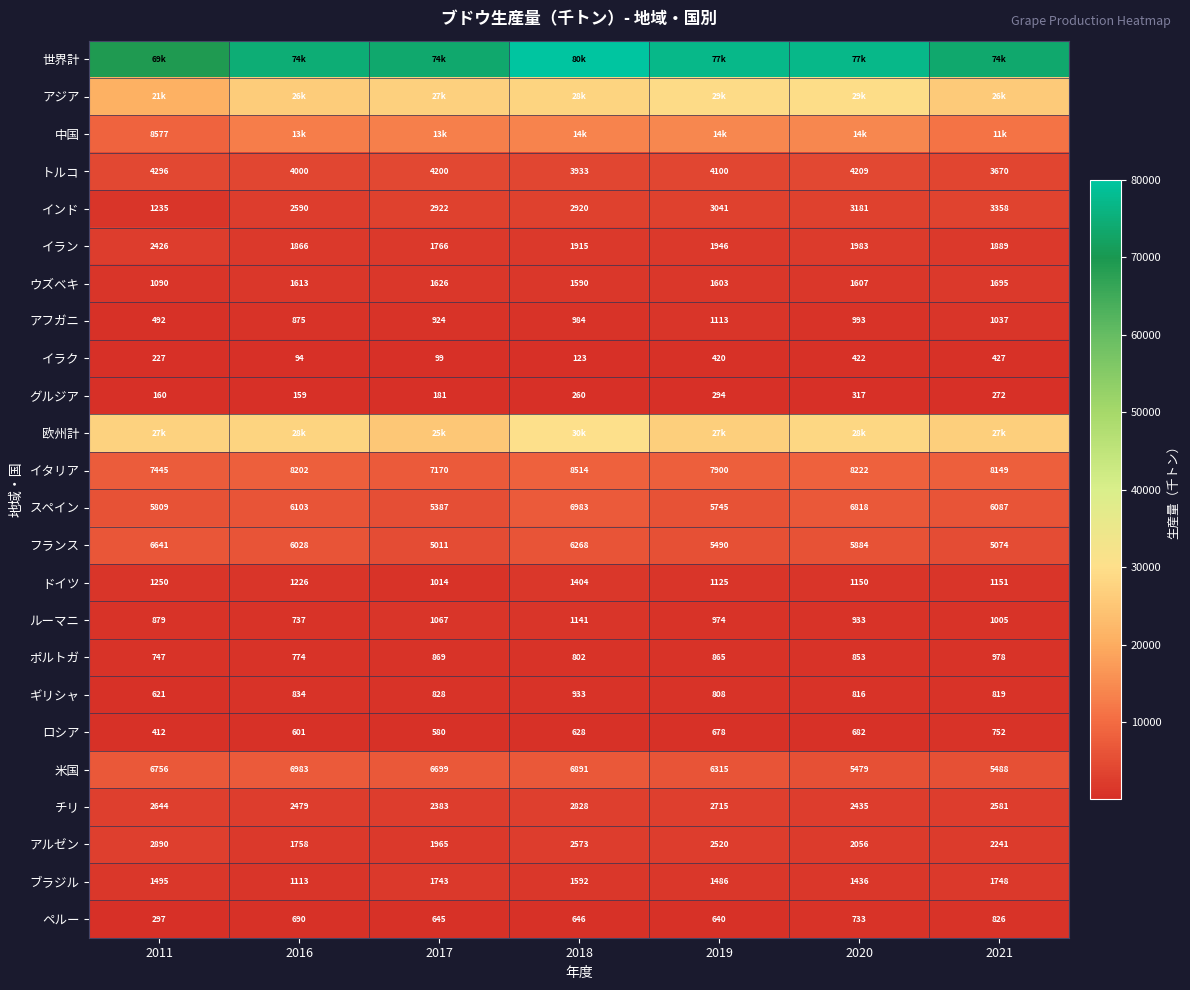

What is the total value across all series at 2021?

186863.8